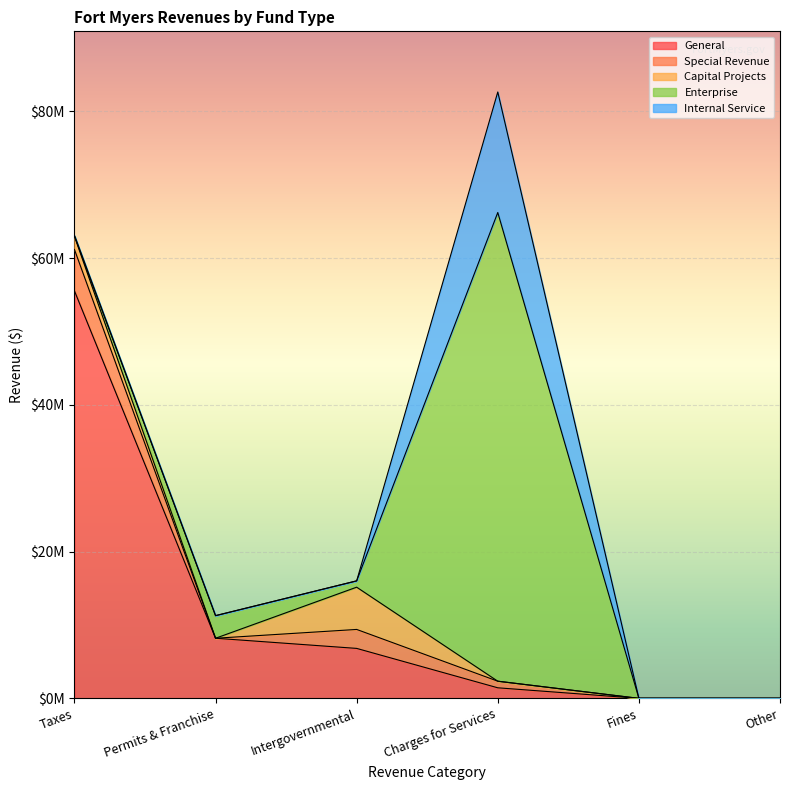

How many values in the Capital Projects series exceed 0?

2